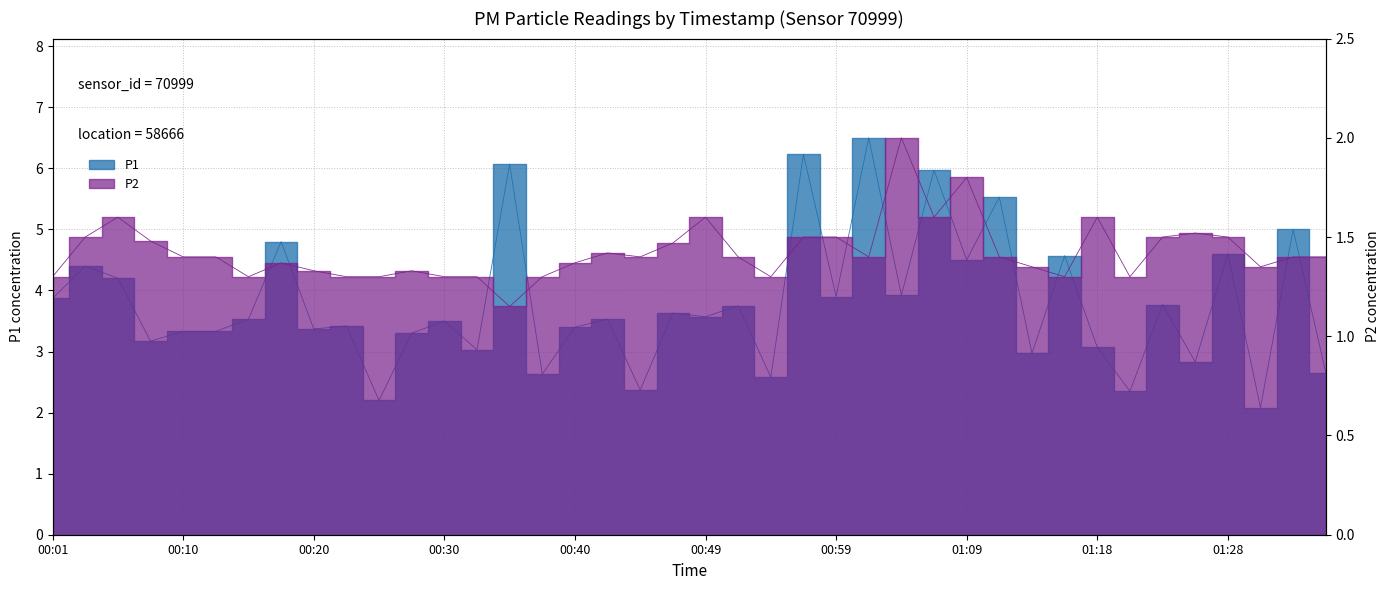

True or false: P1 and P2 intersect in this chart.

False